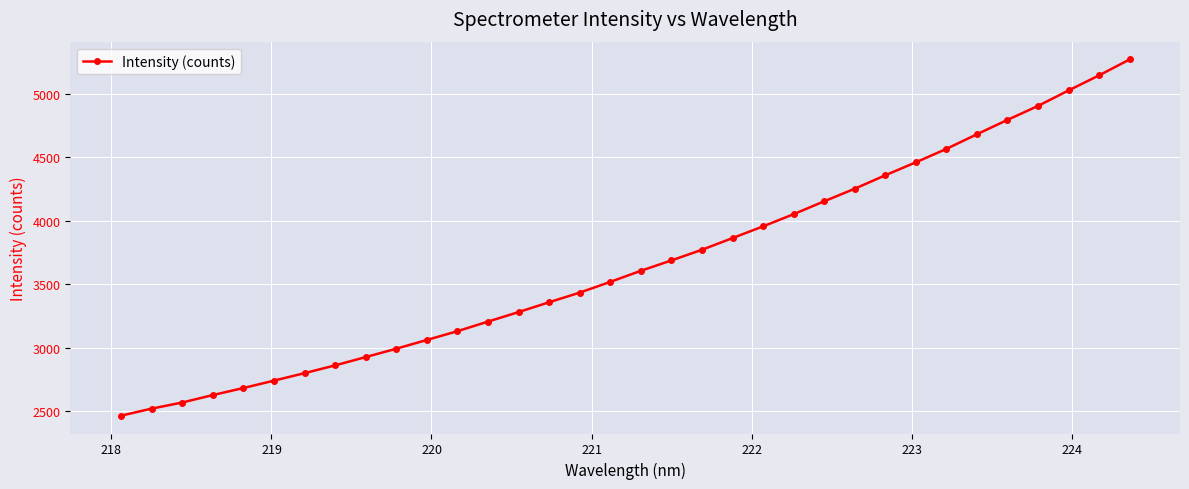

What is the maximum value shown in the chart?

5270.2